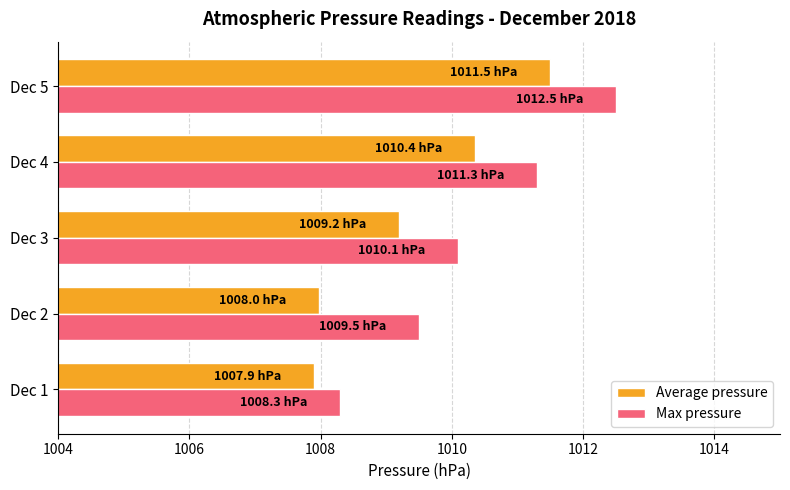

Which series has the widest spread of values?

Max pressure